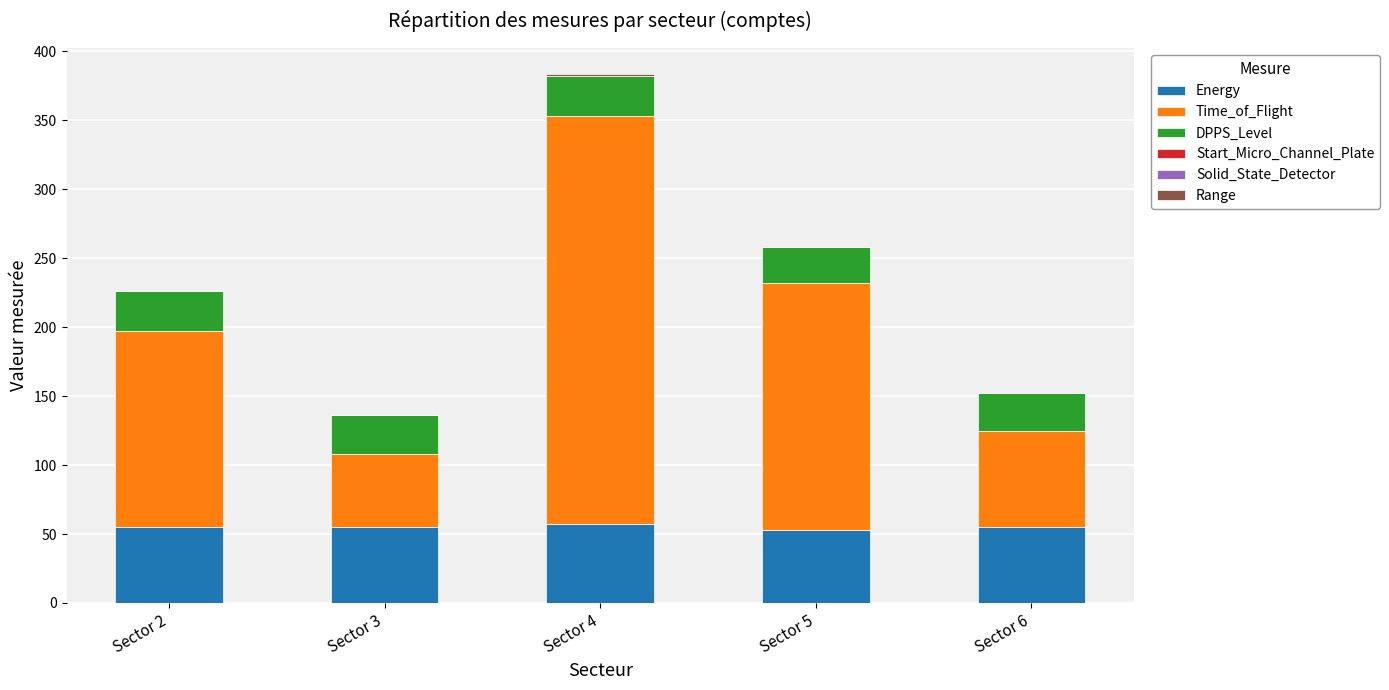

What is the total value across all series at Sector 6?

152